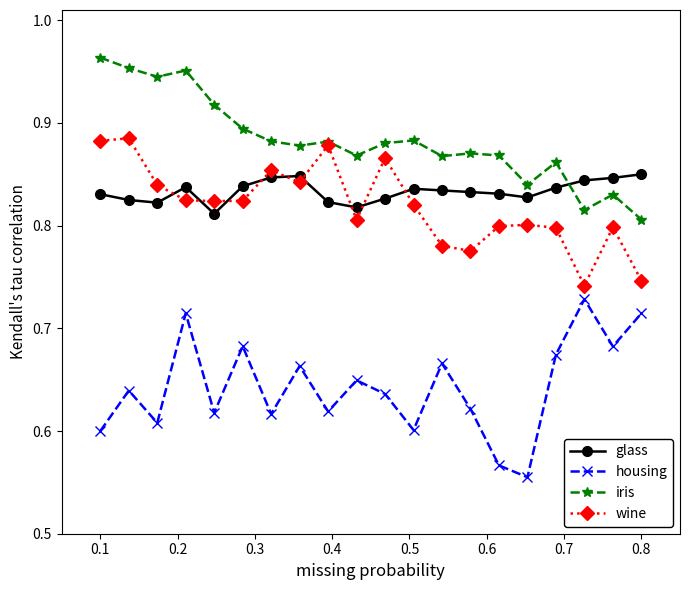

List the series in order of their peak value, highest first.

iris, wine, glass, housing